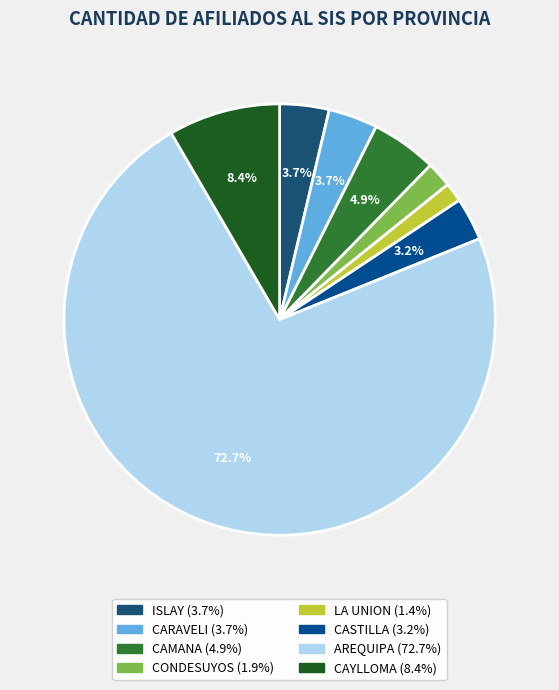

How many slices are in this pie chart?

8